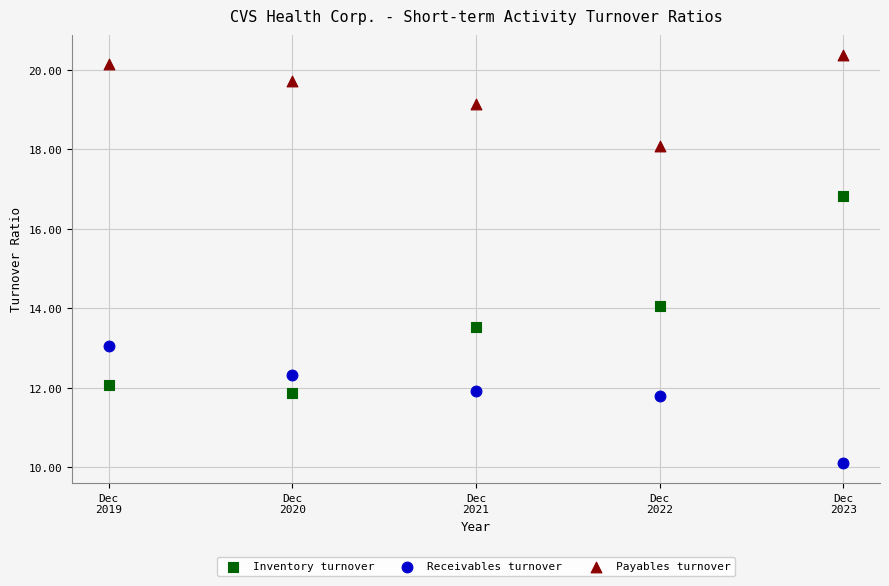

Which series contains the highest Y value?

Payables turnover